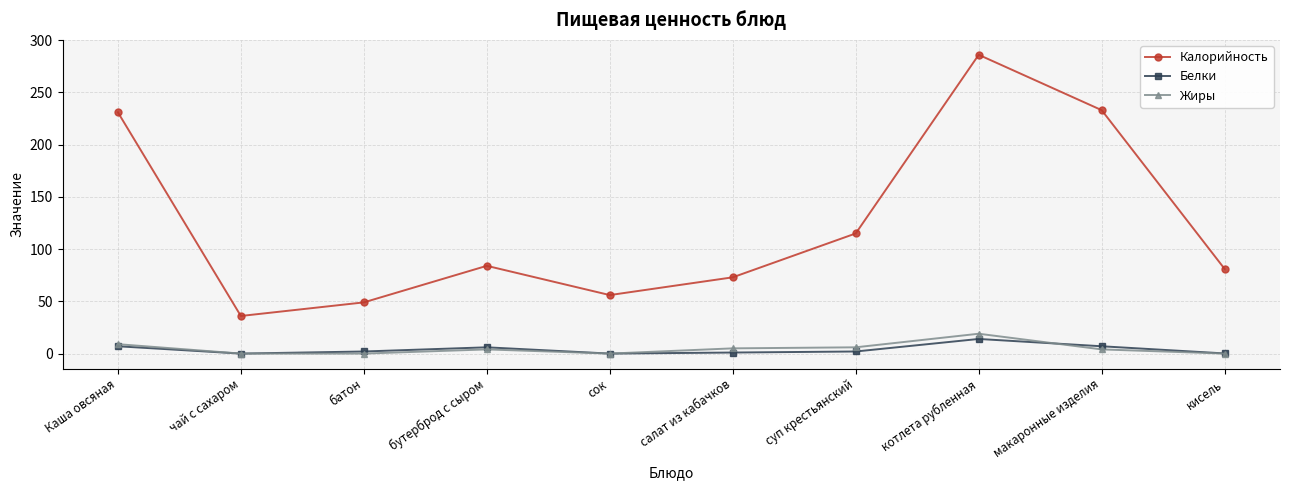

What is the maximum value for Калорийность?

286.0